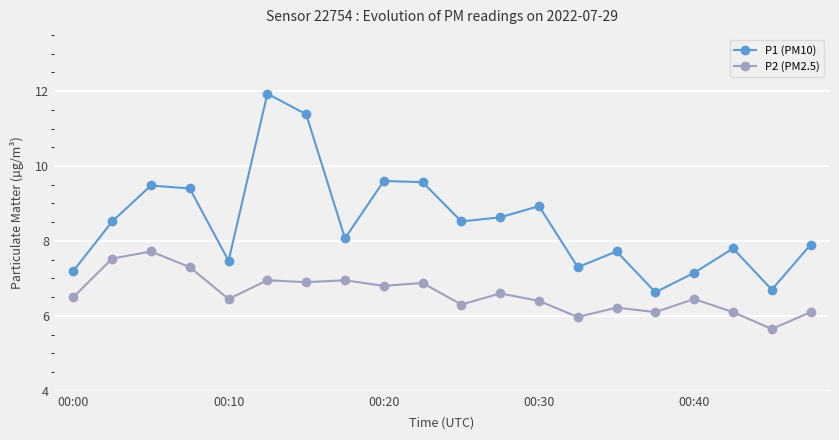

Reading left to right, transcribe all the data shown in this chart.

P1 (PM10): 7.2	8.5	9.5	9.4	7.5	11.9	11.4	8.1	9.6	9.6	8.5	8.6	8.9	7.3	7.7	6.6	7.2	7.8	6.7	7.9
P2 (PM2.5): 6.5	7.5	7.7	7.3	6.5	7.0	6.9	7.0	6.8	6.9	6.3	6.6	6.4	6.0	6.2	6.1	6.5	6.1	5.7	6.1